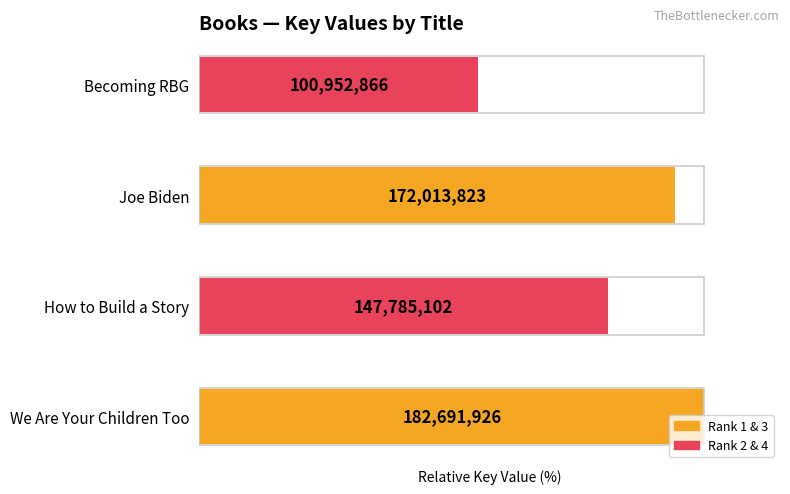

What is the difference between the maximum and minimum values?

44.7